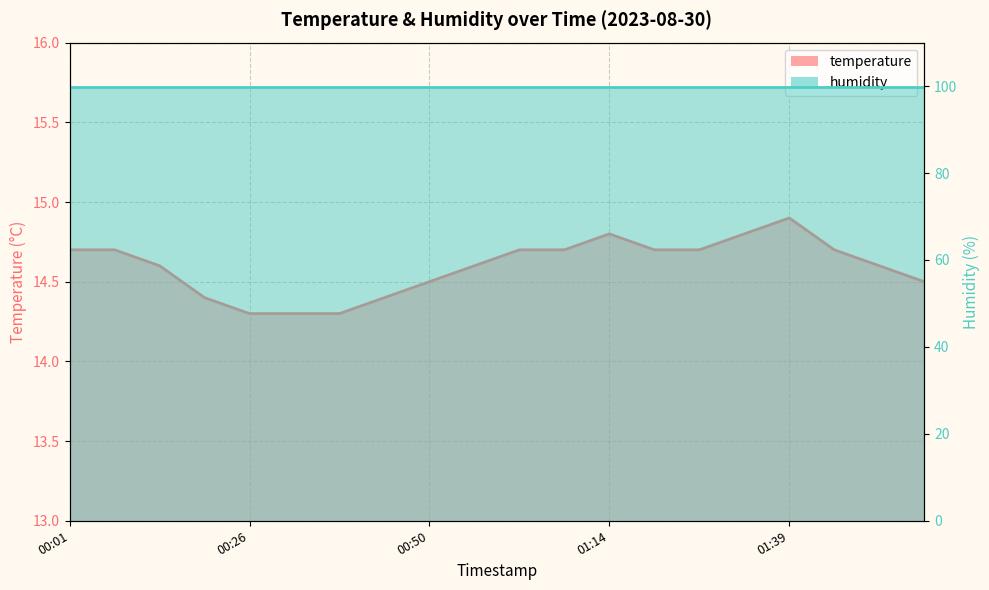

Reading right to left, transcribe all the data shown in this chart.

14.5	14.6	14.7	14.9	14.8	14.7	14.7	14.8	14.7	14.7	14.6	14.5	14.4	14.3	14.3	14.3	14.4	14.6	14.7	14.7